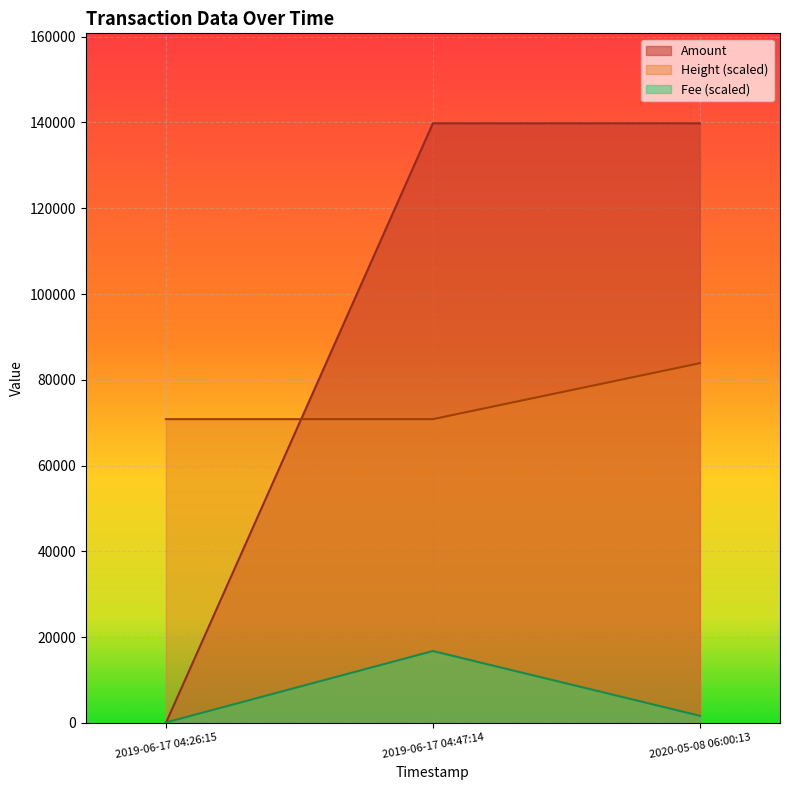

The value of Height (scaled) at 2020-05-08 06:00:13 is 25145.5. True or false?

False